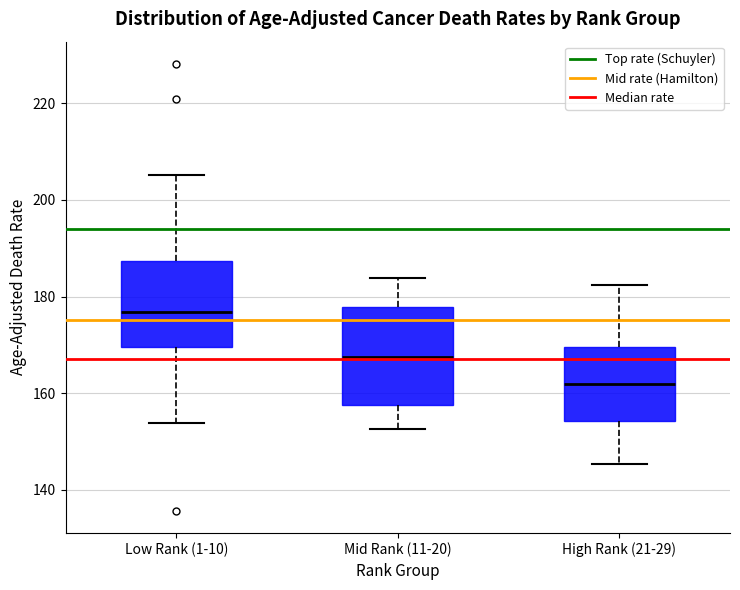

Which box has the highest median line?

Low Rank (1-10)